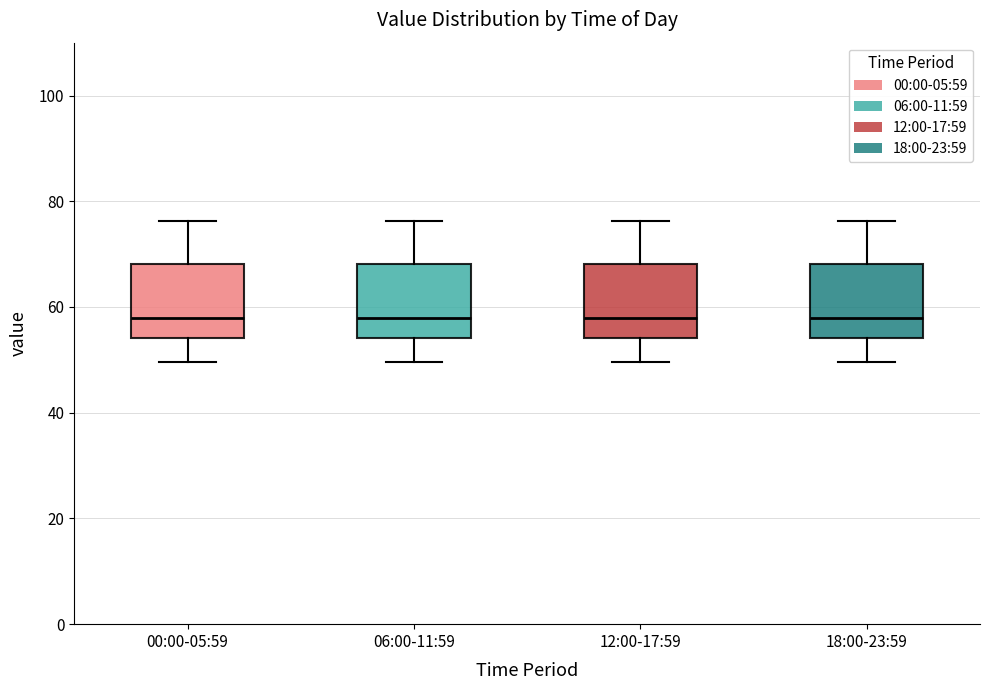

Reading left to right, transcribe this box plot: for each box, give where its median line is, the range the box spans, and where its two whiskers end, as read against the y-axis. The values are not printed on the chart, so give them approximately, as read against the axis.

00:00-05:59: median 58, box 54 to 68, whiskers 50 to 76
06:00-11:59: median 58, box 54 to 68, whiskers 50 to 76
12:00-17:59: median 58, box 54 to 68, whiskers 50 to 76
18:00-23:59: median 58, box 54 to 68, whiskers 50 to 76